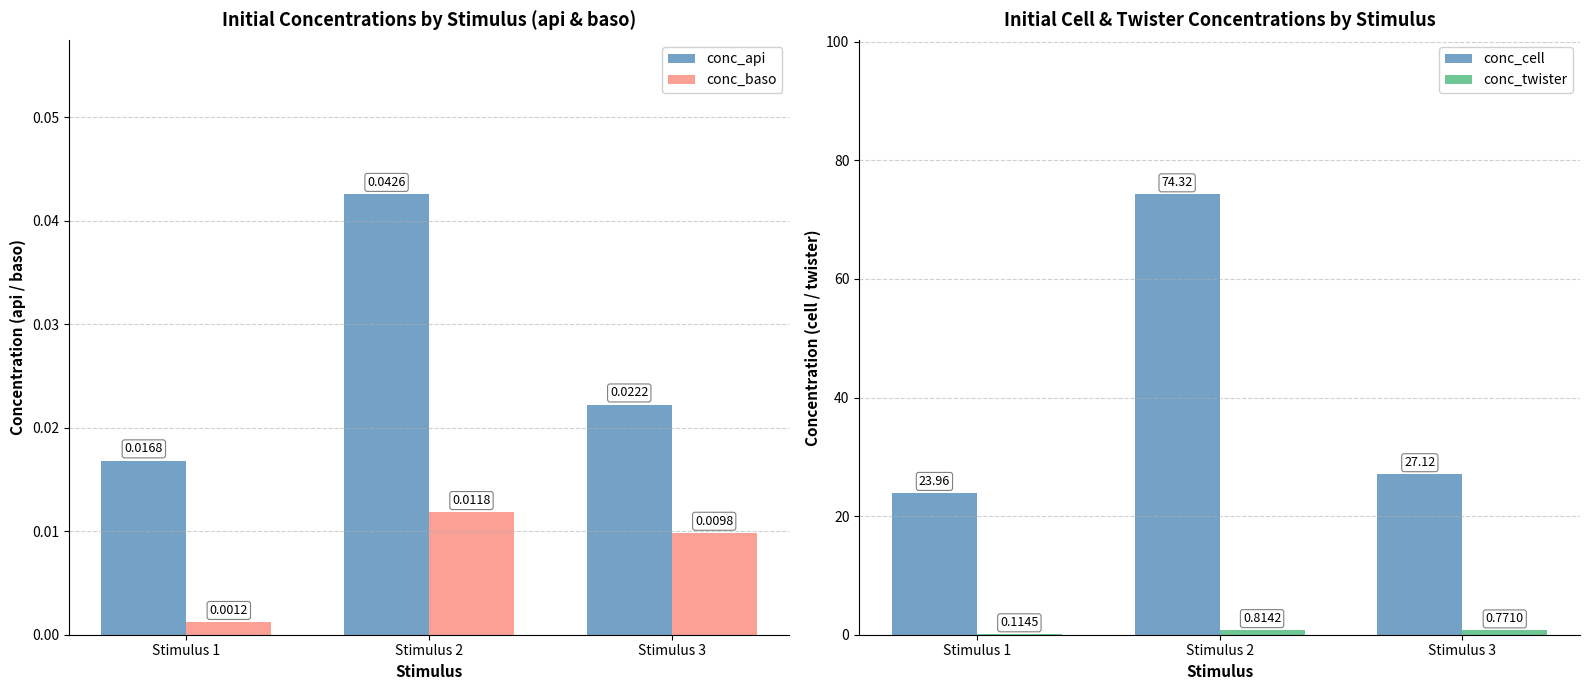

How many data points does each series have?

3